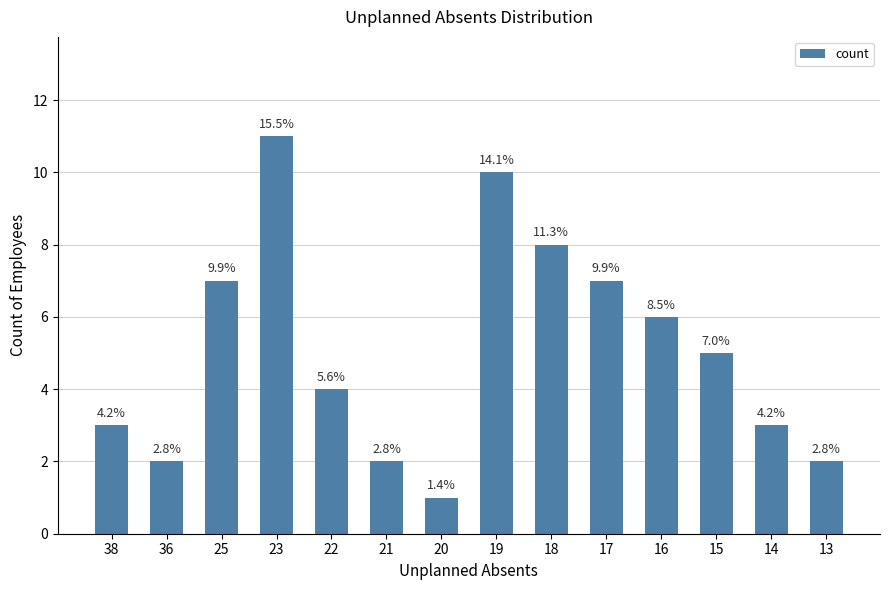

How many bars are there in total?

14